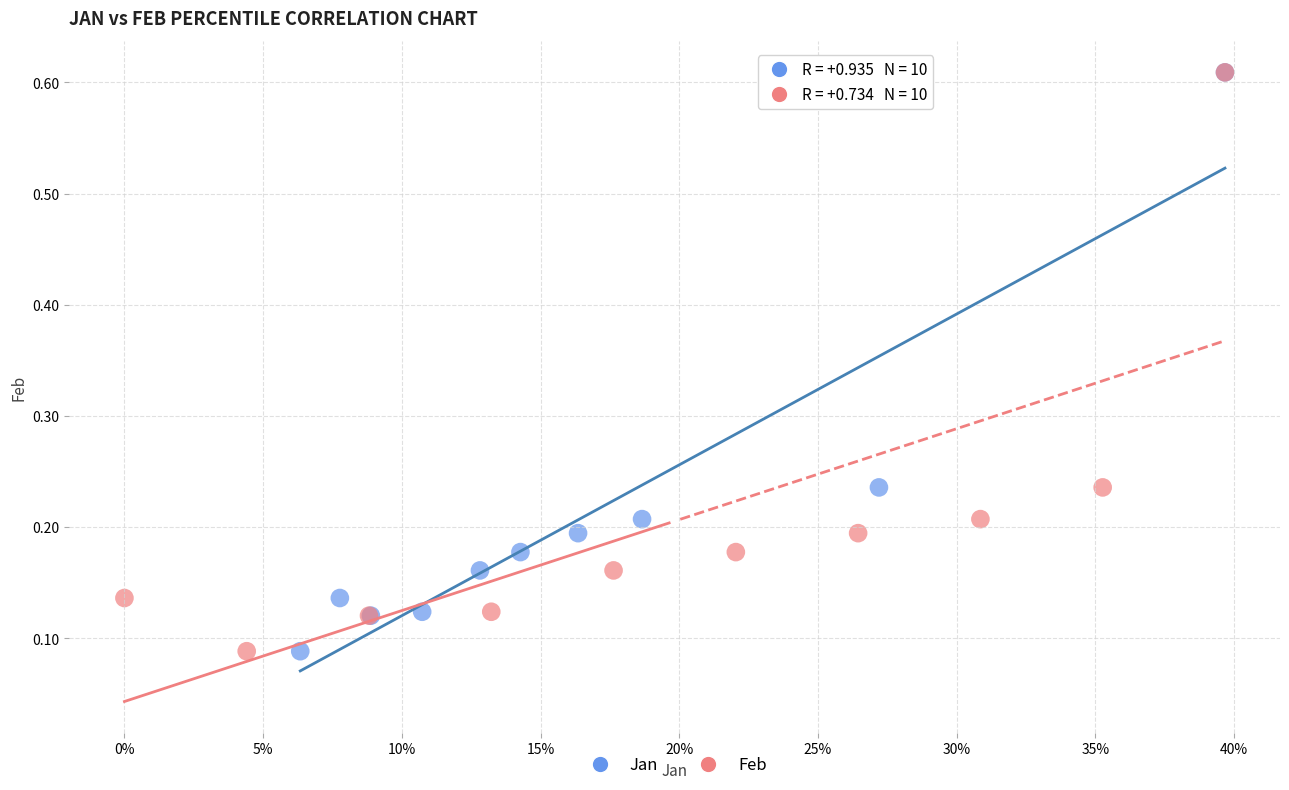

What are all the series names shown in the legend?

Jan, Feb